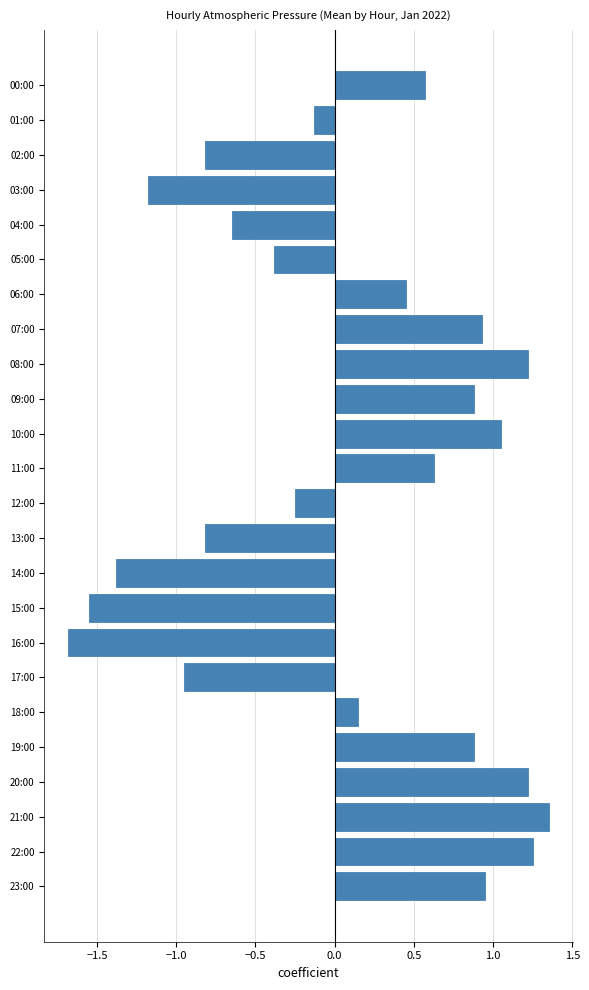

What is the difference between the second highest and minimum values?

2.9